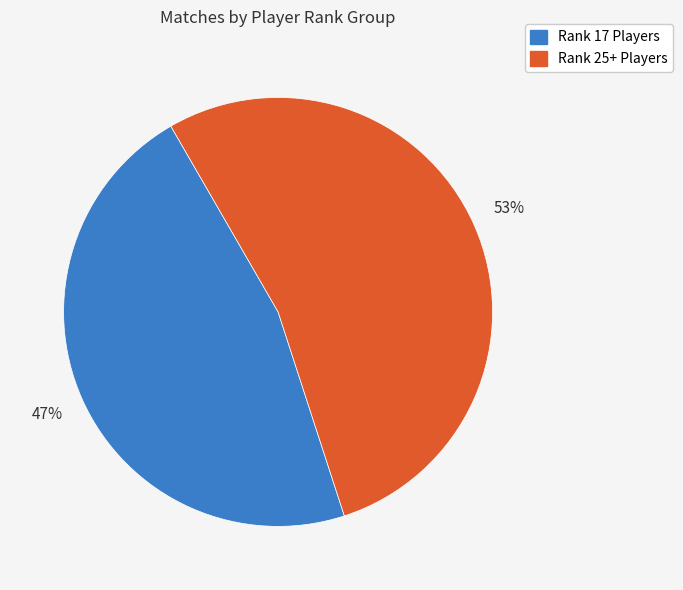

To the nearest percent, what is the average slice percentage?

50%